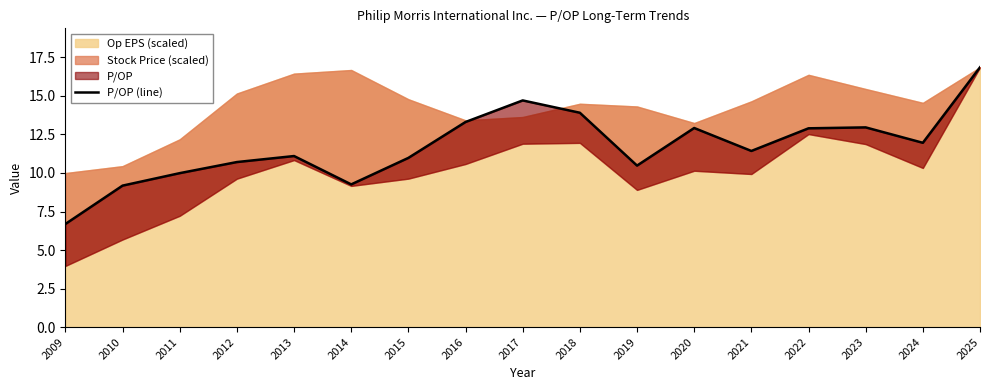

Is it true that the value at 2021 is 11.4?

True